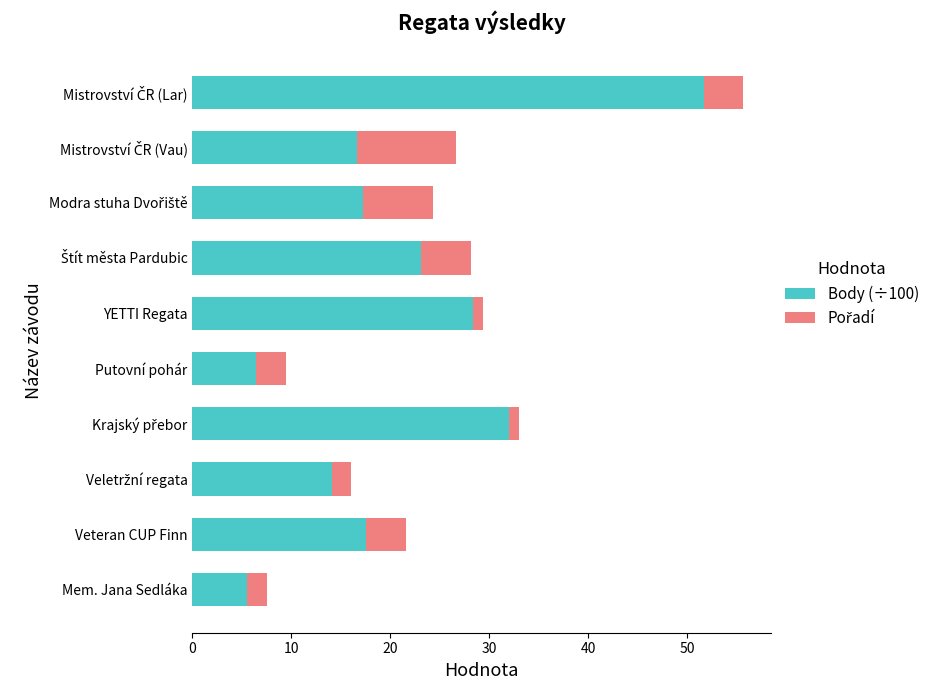

How many data points in Body (÷100) are above 17?

6